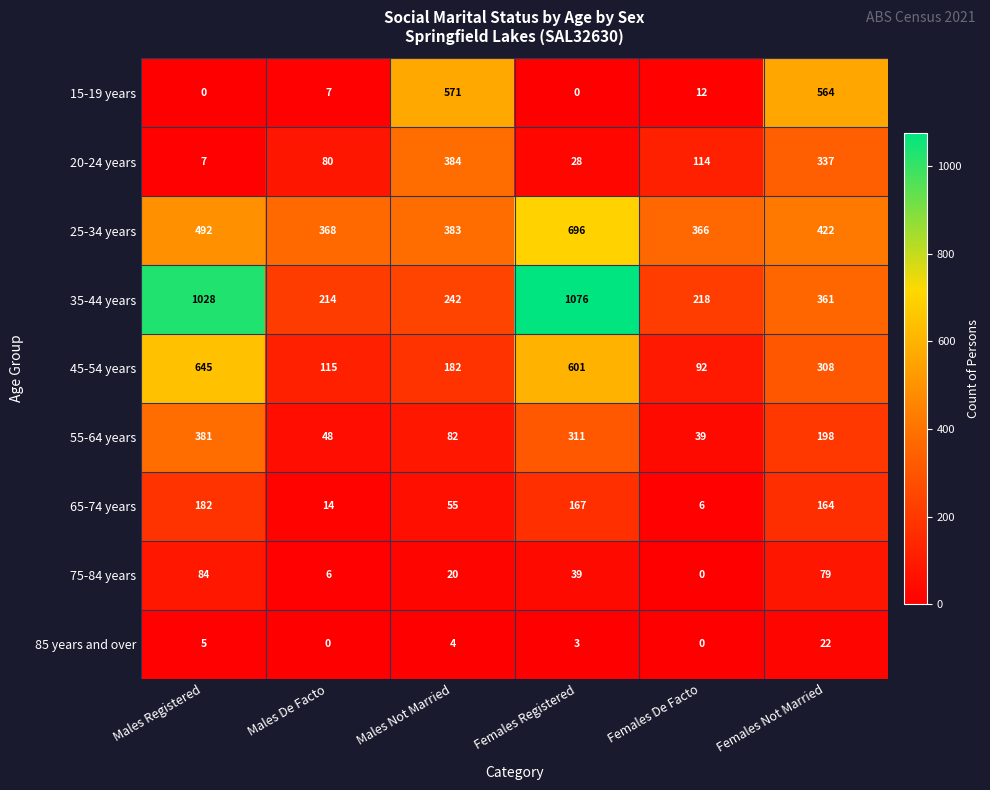

Which series has the largest total across all categories?

35-44 years